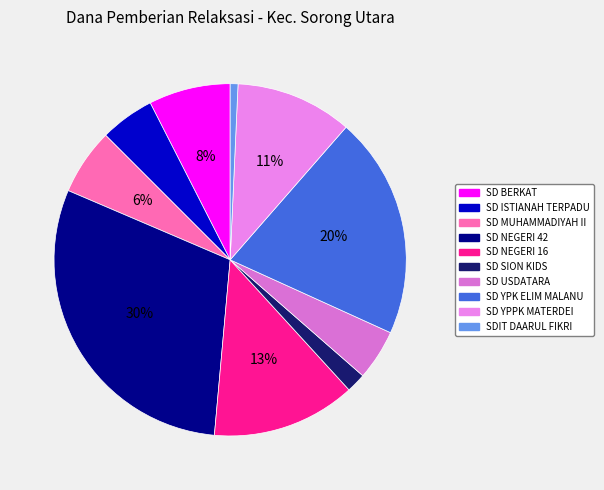

To the nearest percent, what is the difference between the largest and smallest slice percentages?

29%